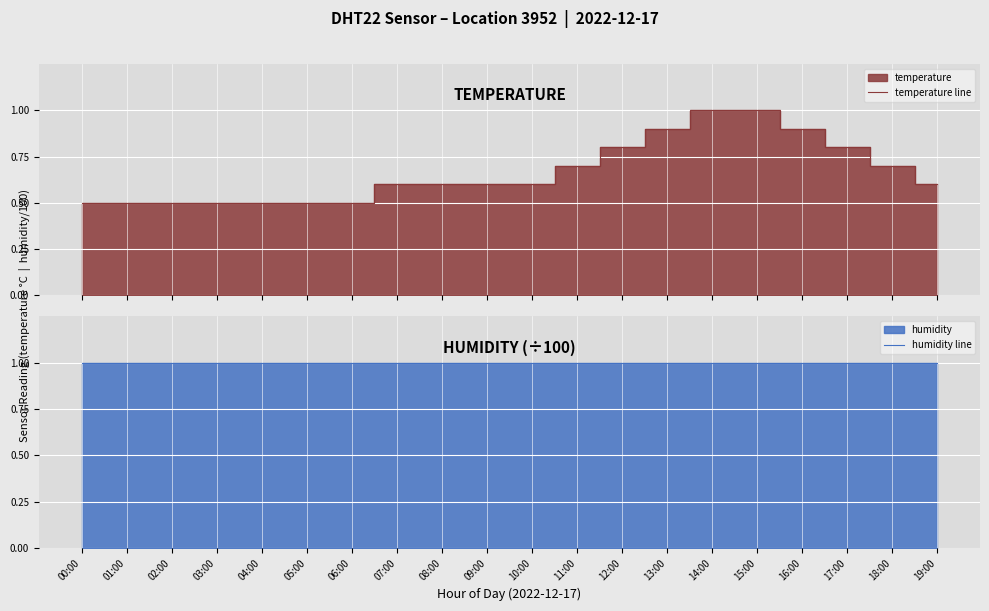

True or false: humidity line and temperature line intersect in this chart.

True